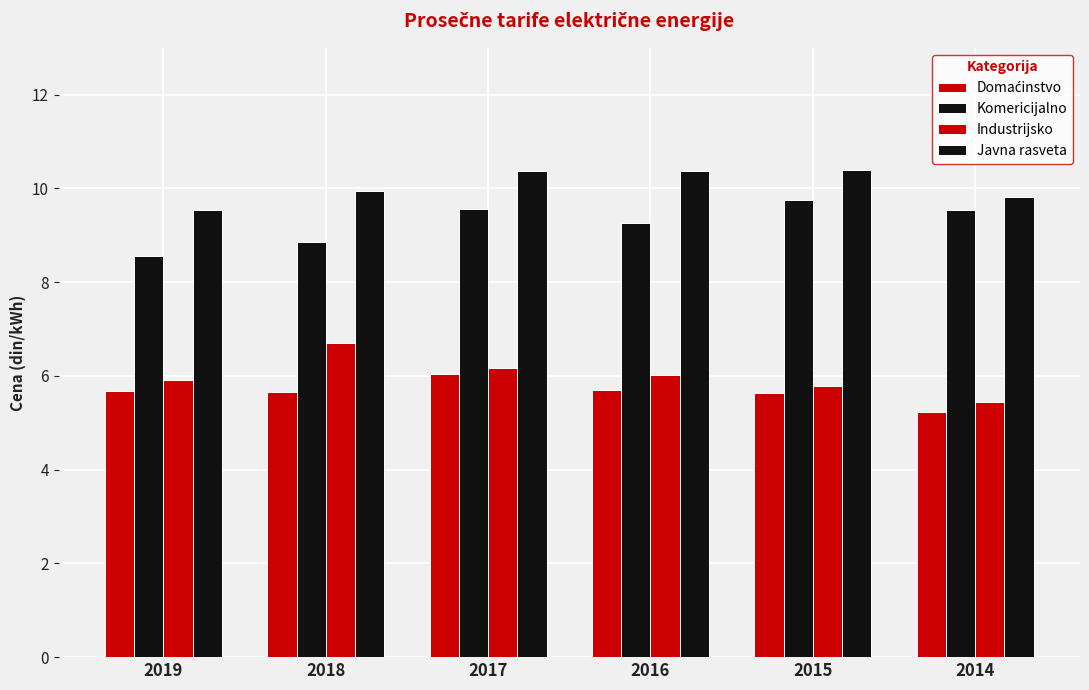

Reading left to right, list all the values displayed in this chart.

Domaćinstvo: 5.7	5.7	6.0	5.7	5.6	5.2
Komericijalno: 8.6	8.9	9.6	9.3	9.8	9.5
Industrijsko: 5.9	6.7	6.2	6.0	5.8	5.5
Javna rasveta: 9.5	9.9	10.4	10.4	10.4	9.8